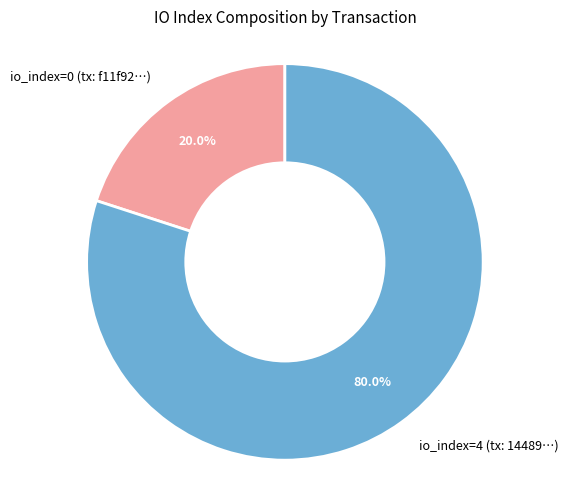

Do io_index=0 and io_index=4 together represent more than half of the pie?

Yes